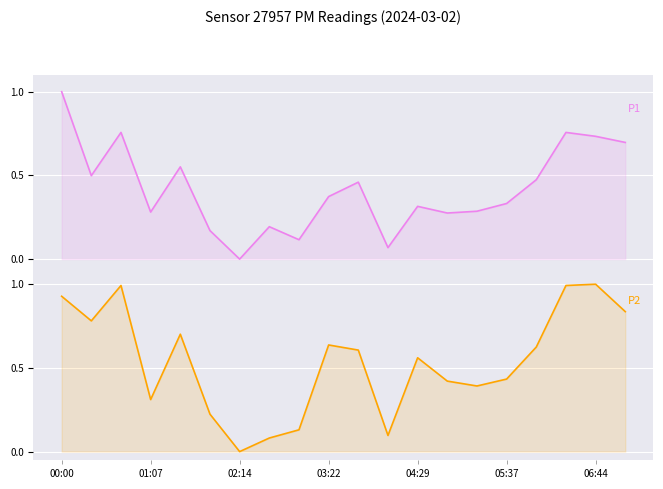

How many values in P2 are above zero?

19